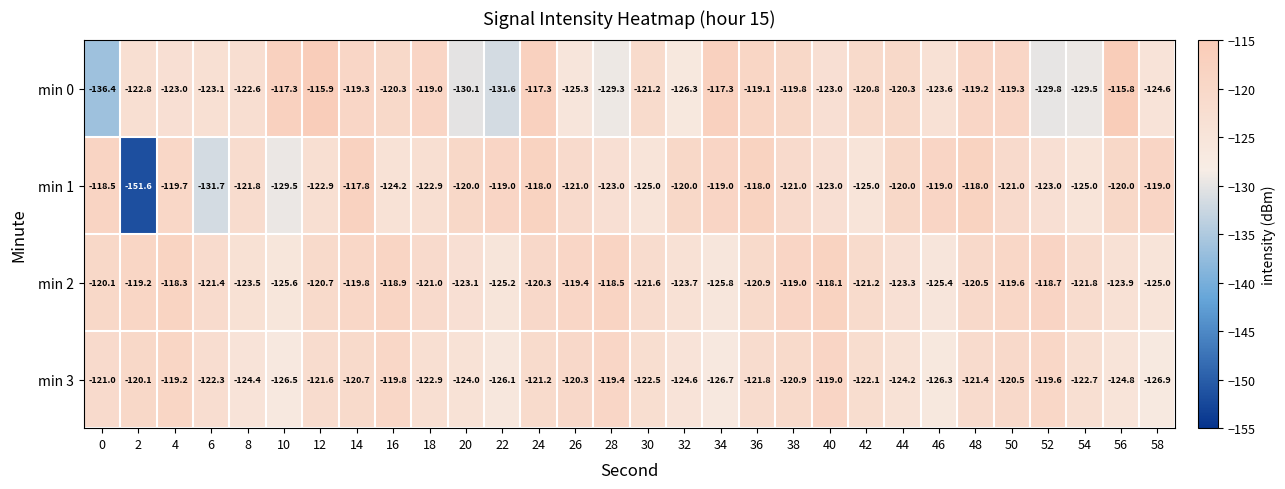

Rank the series at 20 from highest to lowest value.

min 1, min 2, min 3, min 0